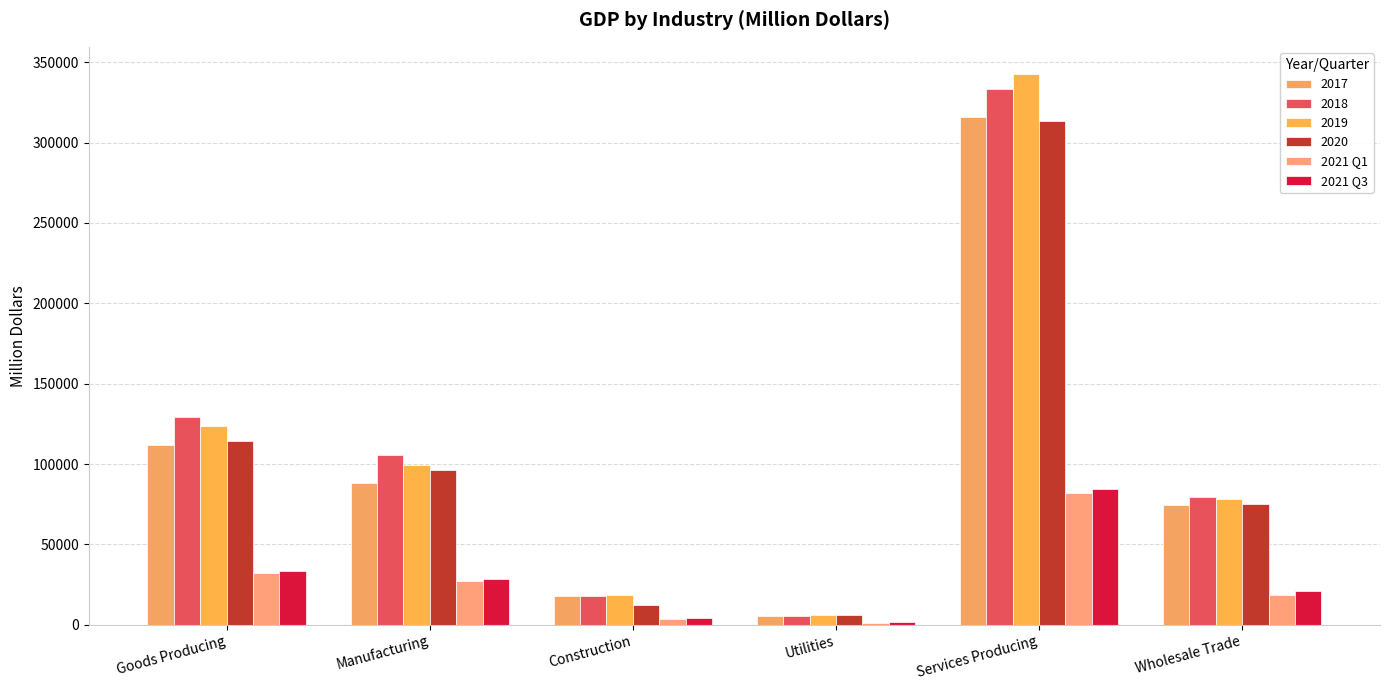

At which label is 2021 Q3 closest to 43078?

Goods Producing